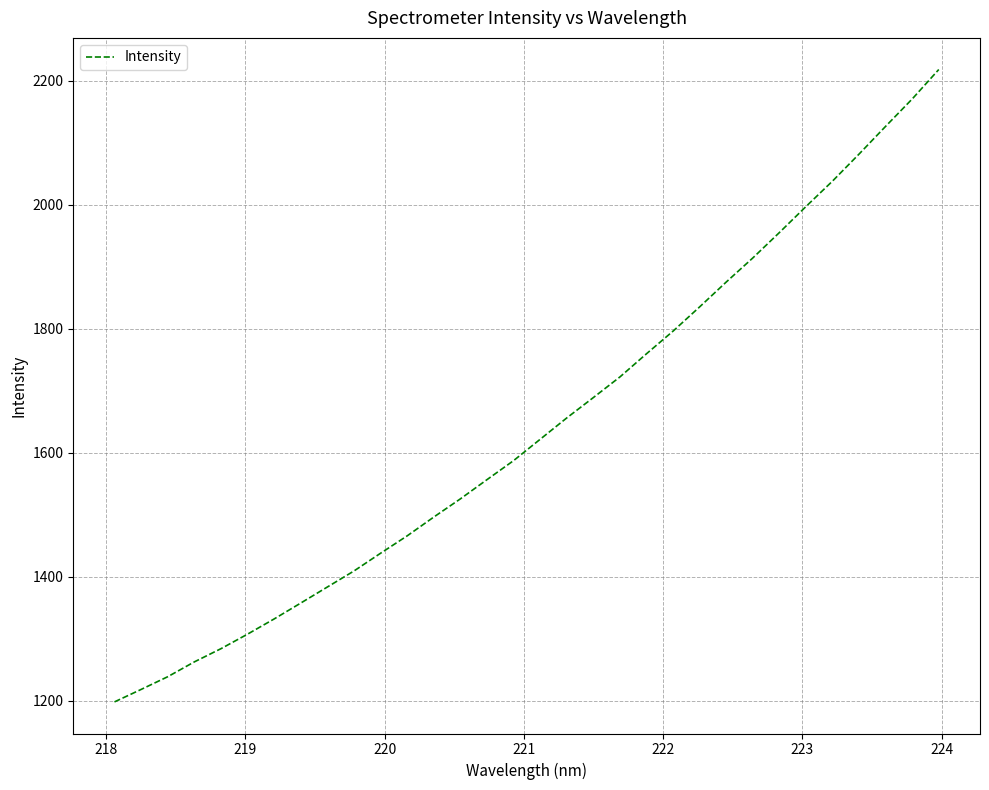

What is the difference between the second highest and minimum values?

972.5